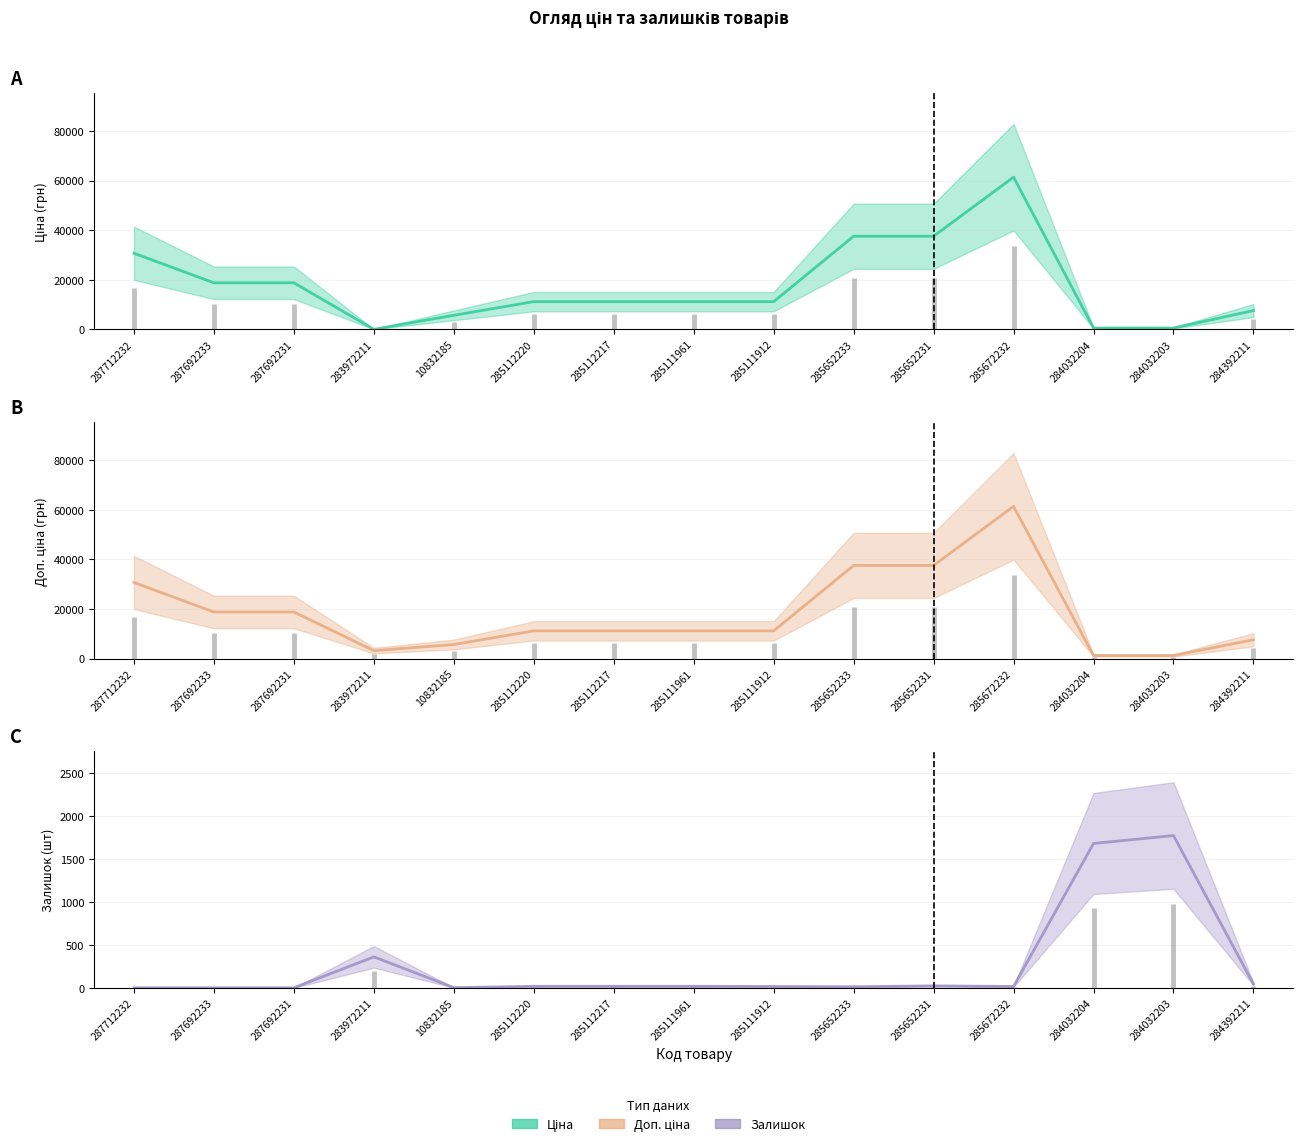

What is the label of the 3rd point from the right?

284032204